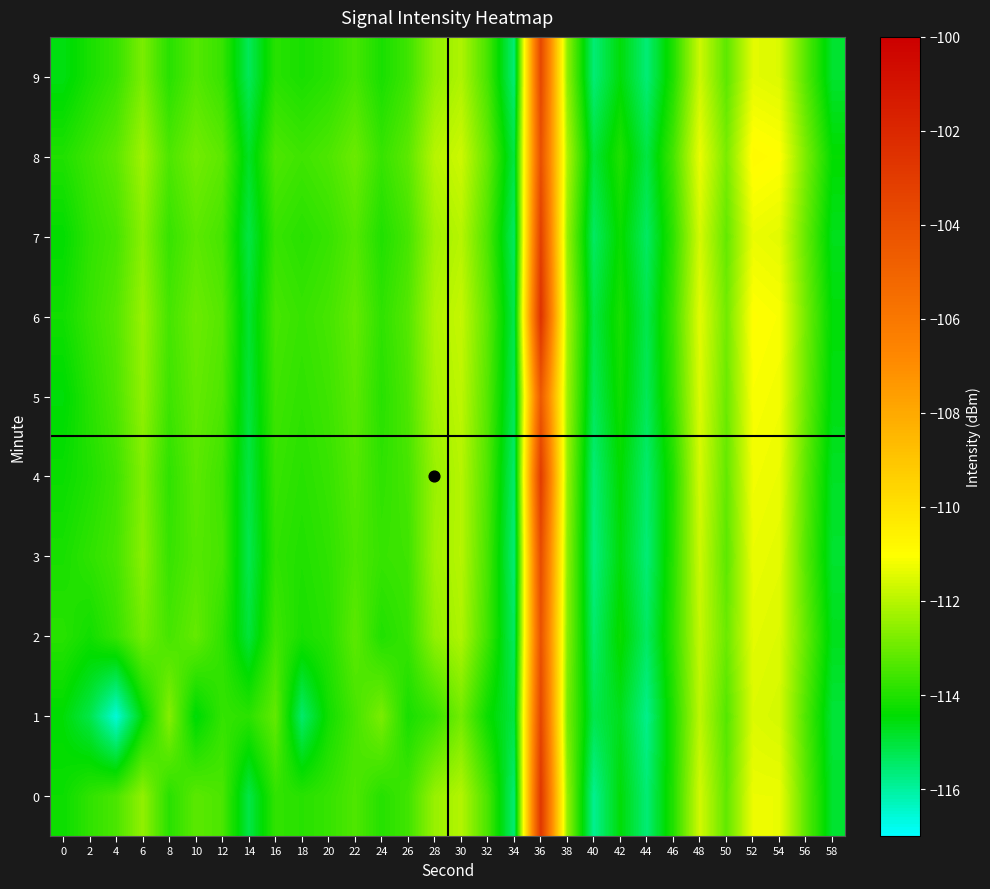

At 56, list the series in order from smallest to largest.

1, 3, 9, 0, 4, 2, 7, 5, 6, 8